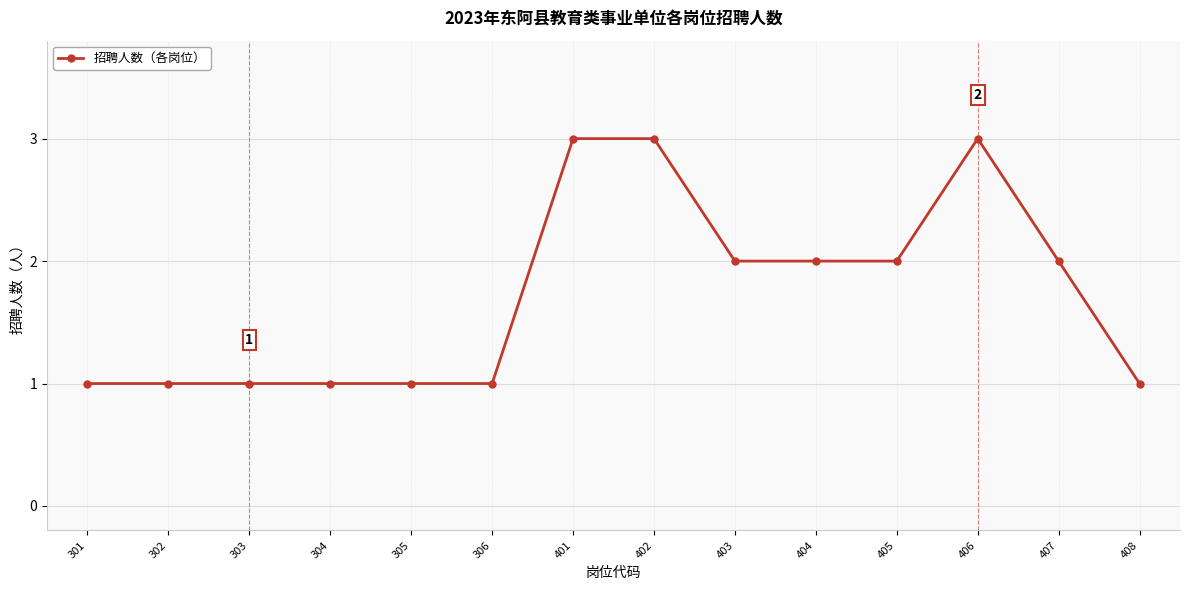

Is this an area chart (filled region under the line)?

No